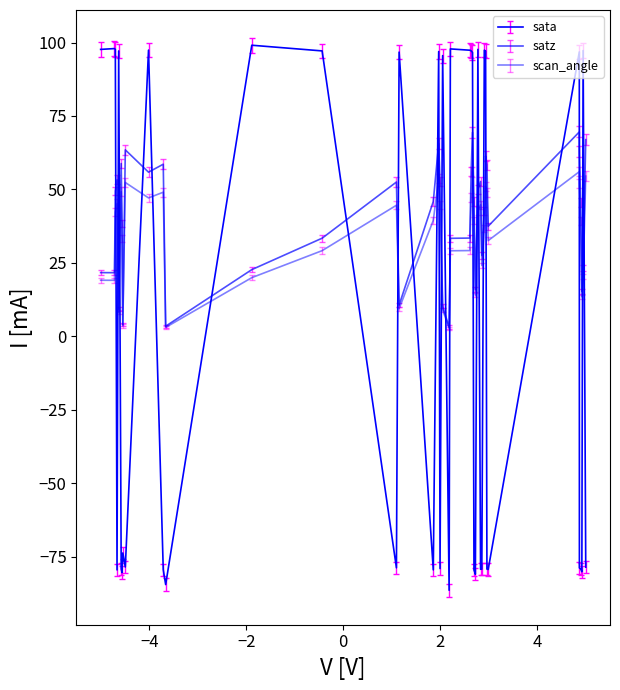

Does the chart display data point markers on the line(s)?

No